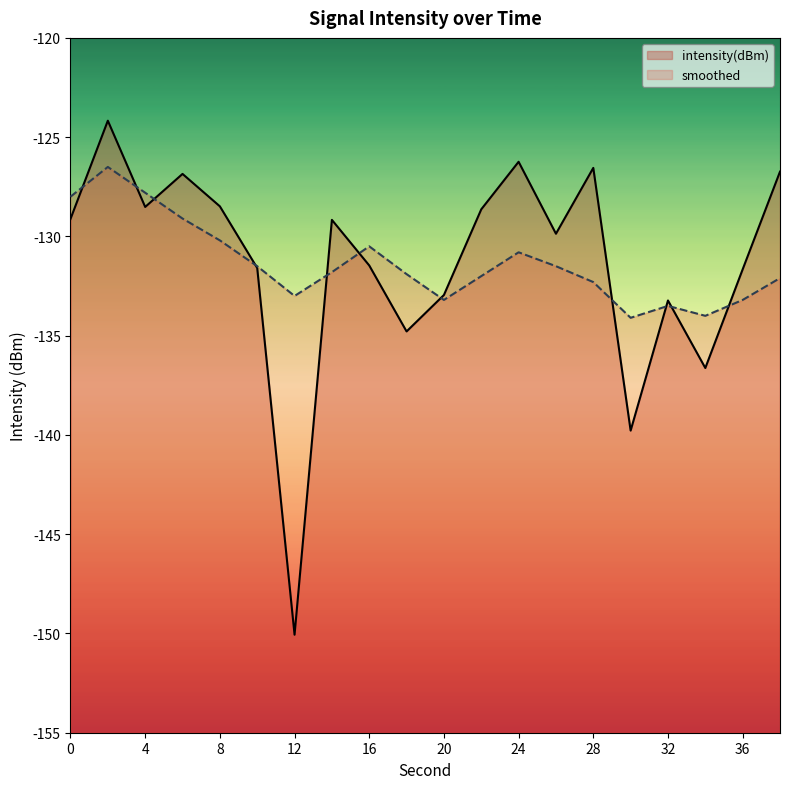

Where is intensity(dBm) nearest to the value -137?

34